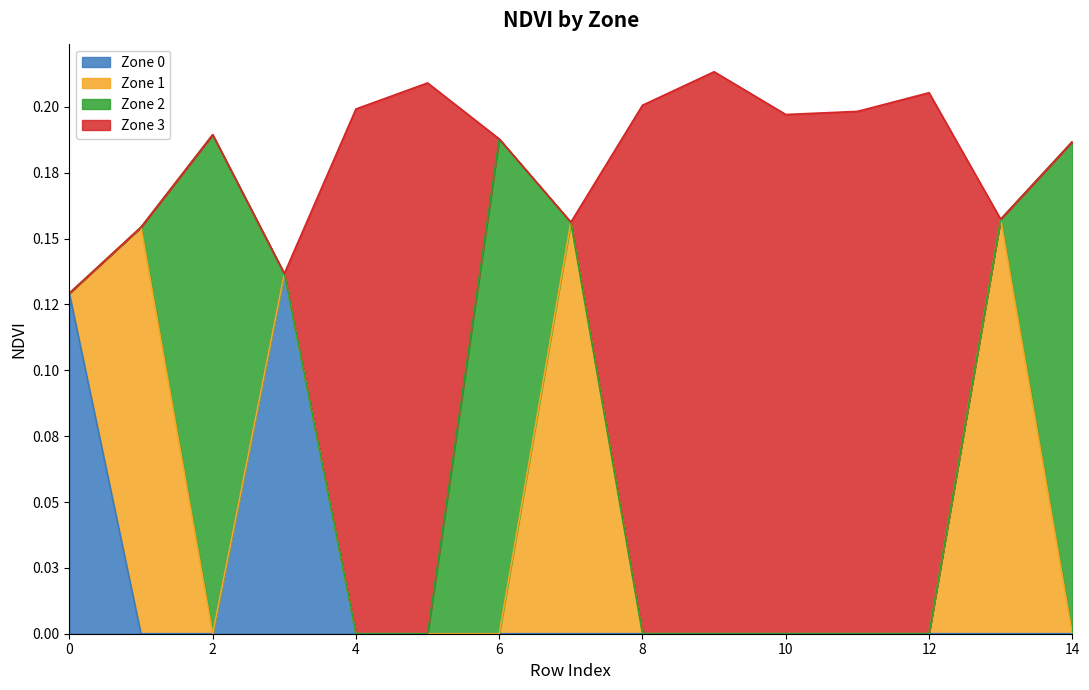

Which has a higher value, 14 or 4?

14